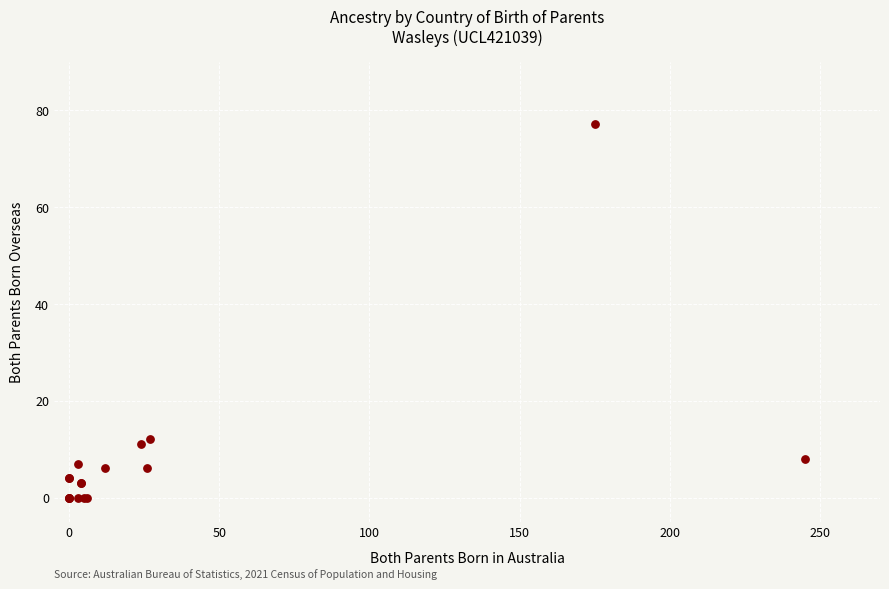

What Y value in the scatter plot is closest to 38?

12